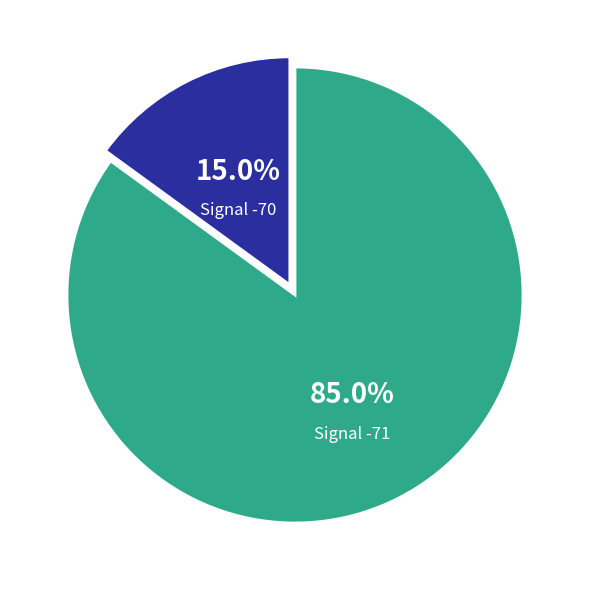

Is there a majority slice in this chart?

Yes